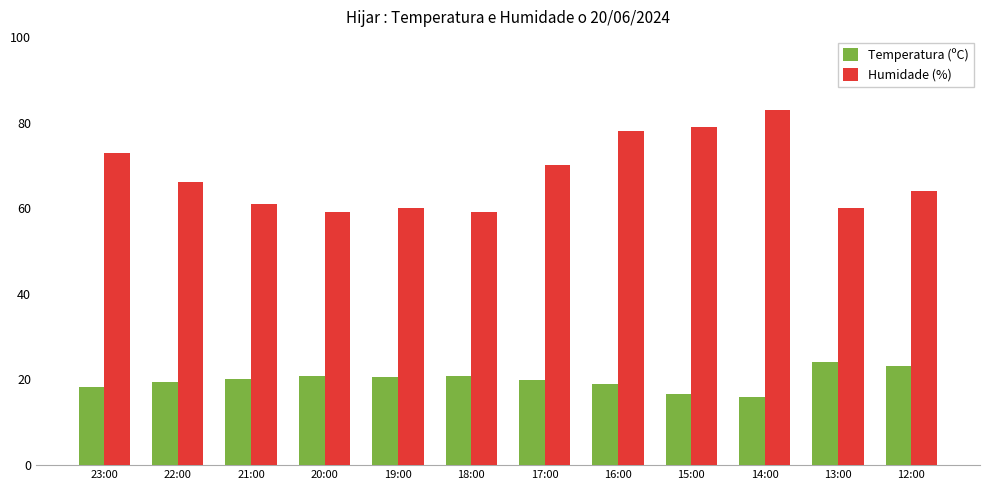

What is the difference between the highest and lowest values at 20:00?

38.3